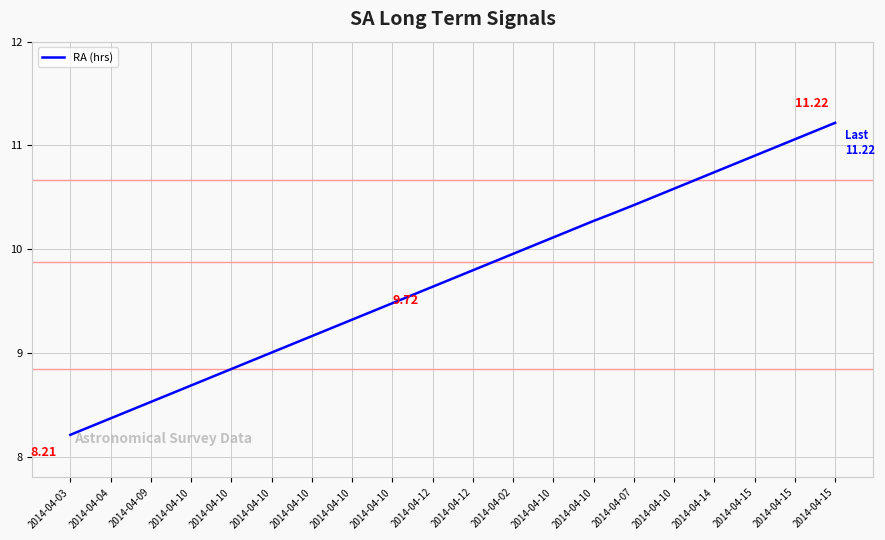

What is the difference between the maximum and minimum values?

3.0